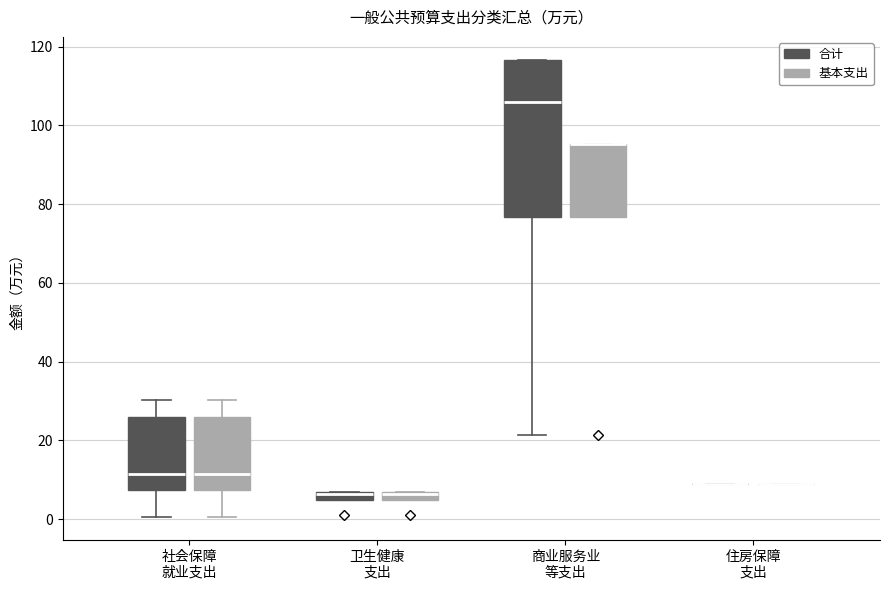

Where is the lower edge of the box for 卫生健康 支出 (基本支出) on the y-axis? The values are not printed on the chart, so give them approximately, as read against the axis.

4